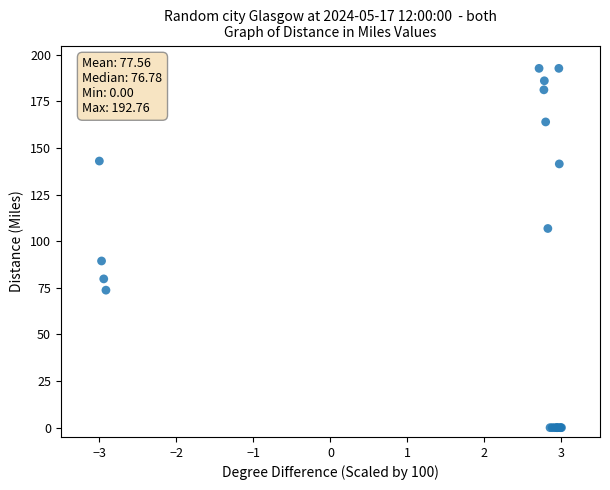

What Y value in the scatter plot is closest to 96?

89.4